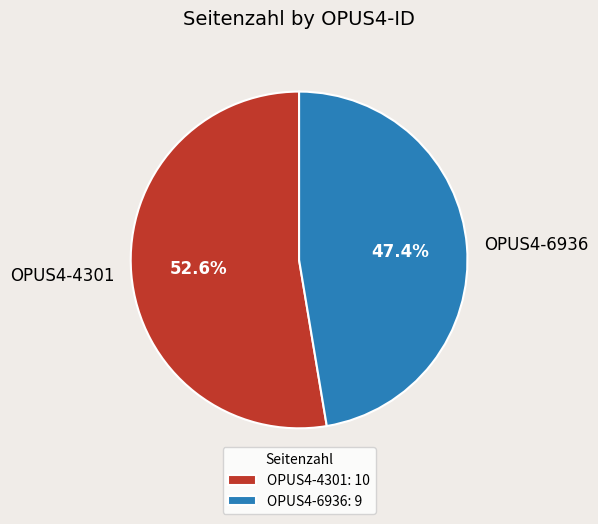

The OPUS4-6936 slice represents 47% of the pie. True or false?

True